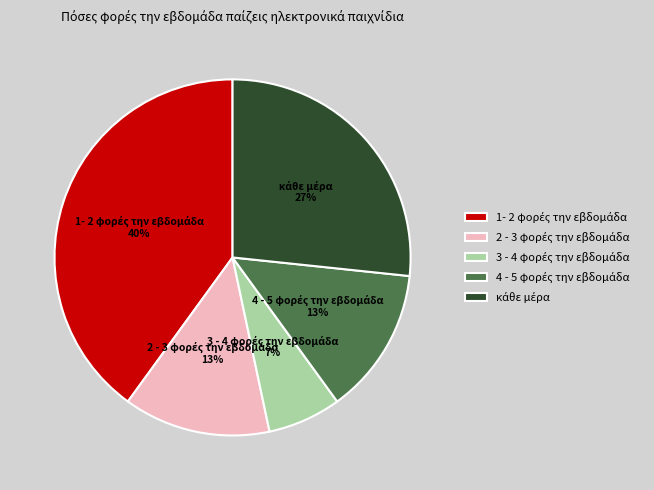

To the nearest percent, what is the average slice percentage?

20%